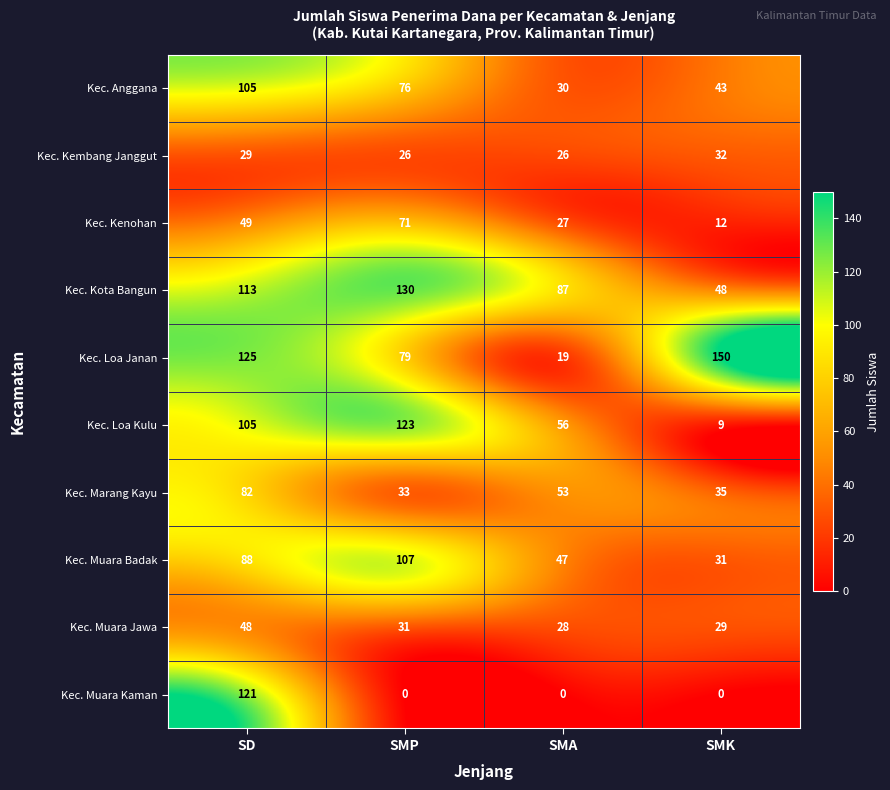

Is it true that Kec. Muara Kaman equals 0 at SMP?

True